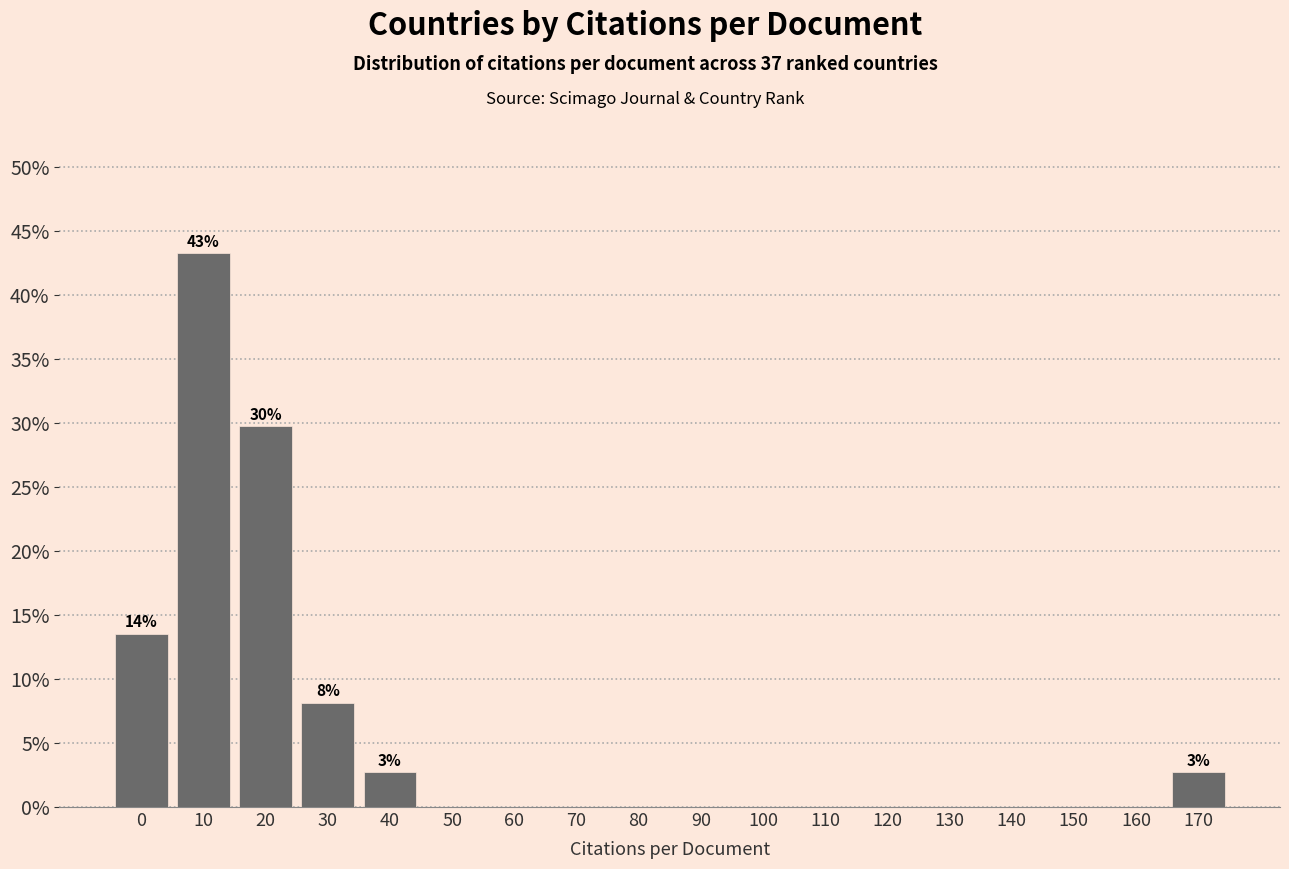

Reading left to right, transcribe all the data shown in this chart.

0=13.5	10=43.2	20=29.7	30=8.1	40=2.7	50=0.0	60=0.0	70=0.0	80=0.0	90=0.0	100=0.0	110=0.0	120=0.0	130=0.0	140=0.0	150=0.0	160=0.0	170=2.7